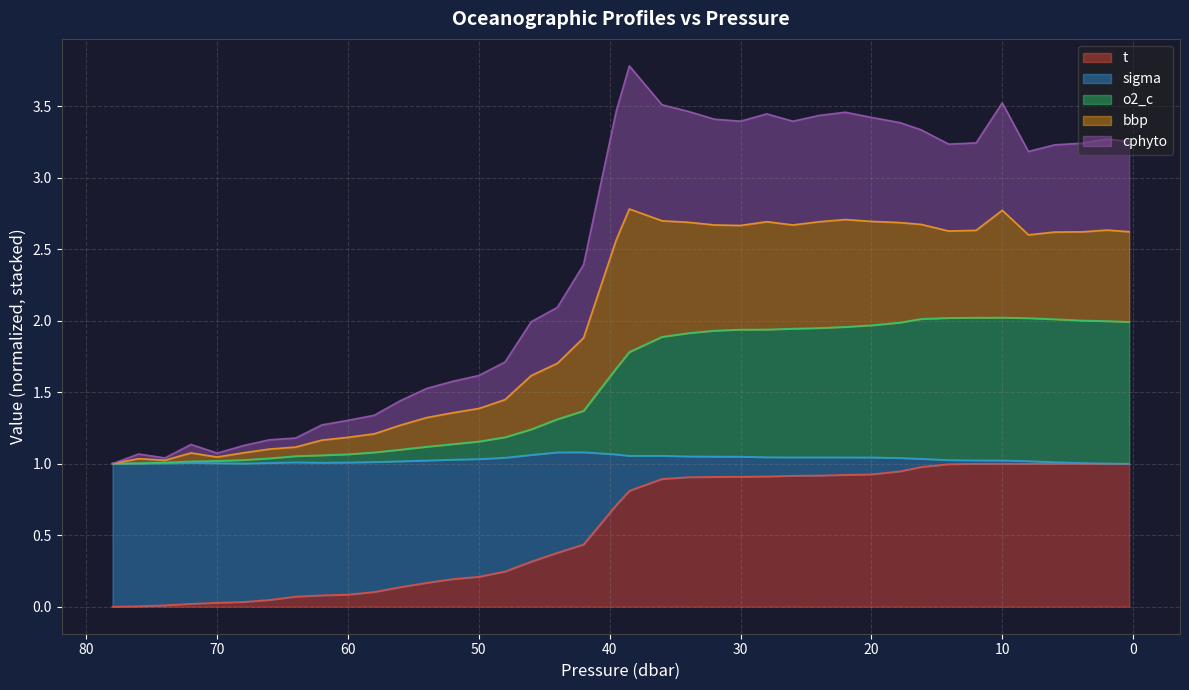

Where is t nearest to the value 0?

78.0